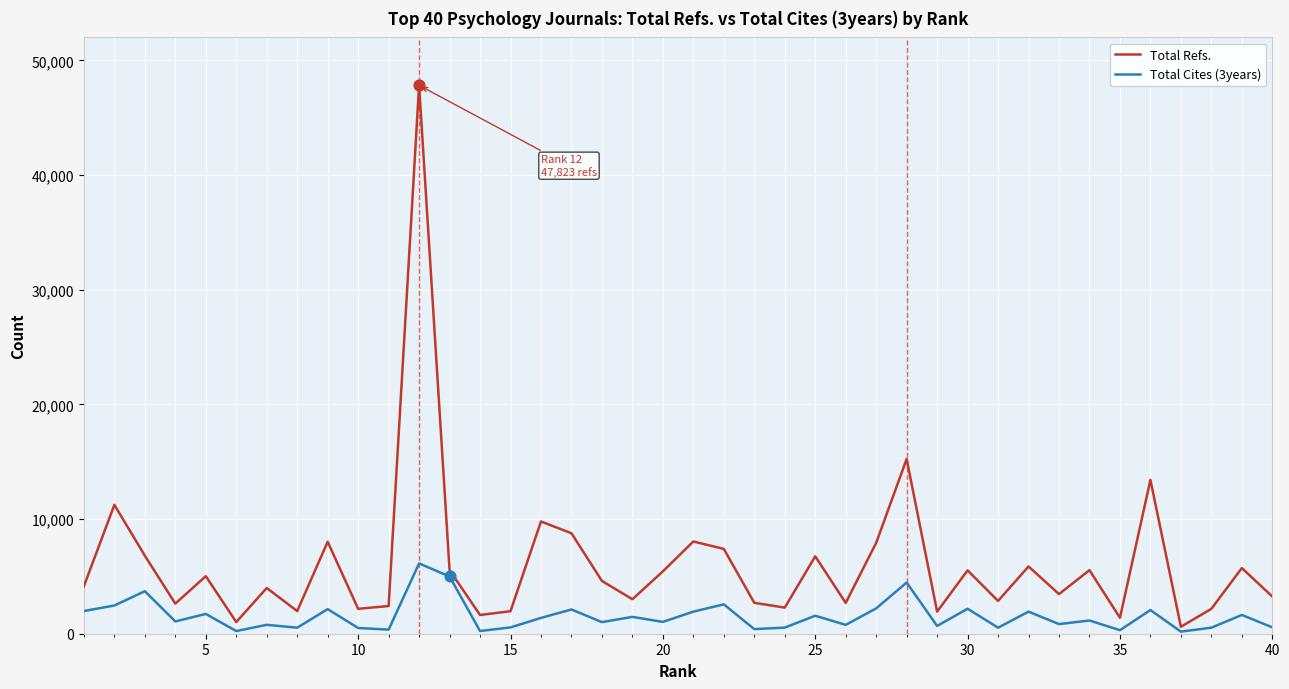

At how many categories does at least one series exceed 21218?

1